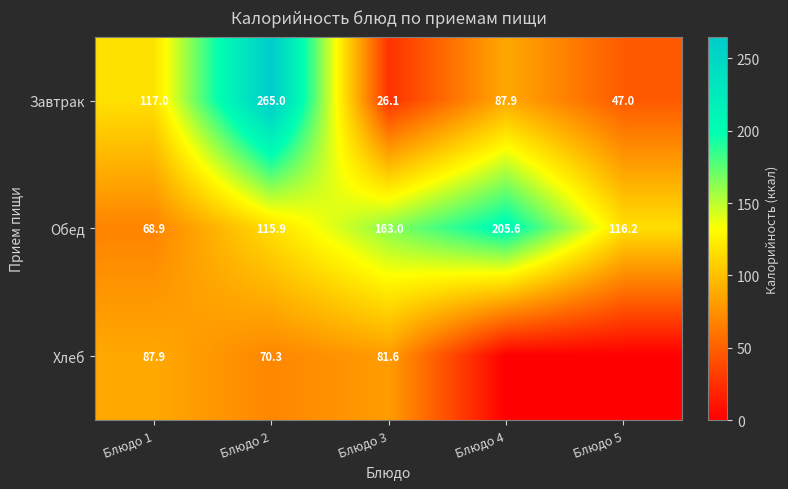

What is the difference between the Обед values at Блюдо 1 and Блюдо 2?

47.0